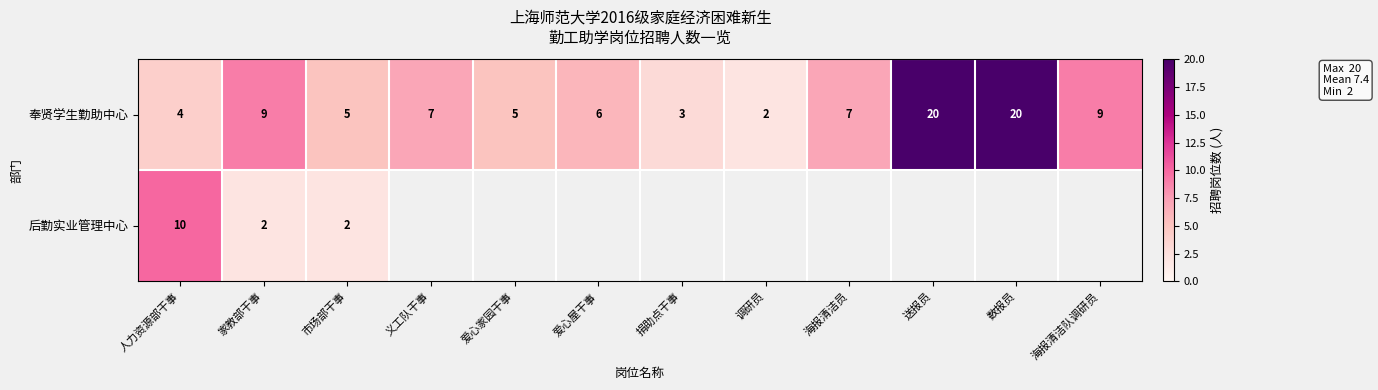

How many data points does each series have?

12